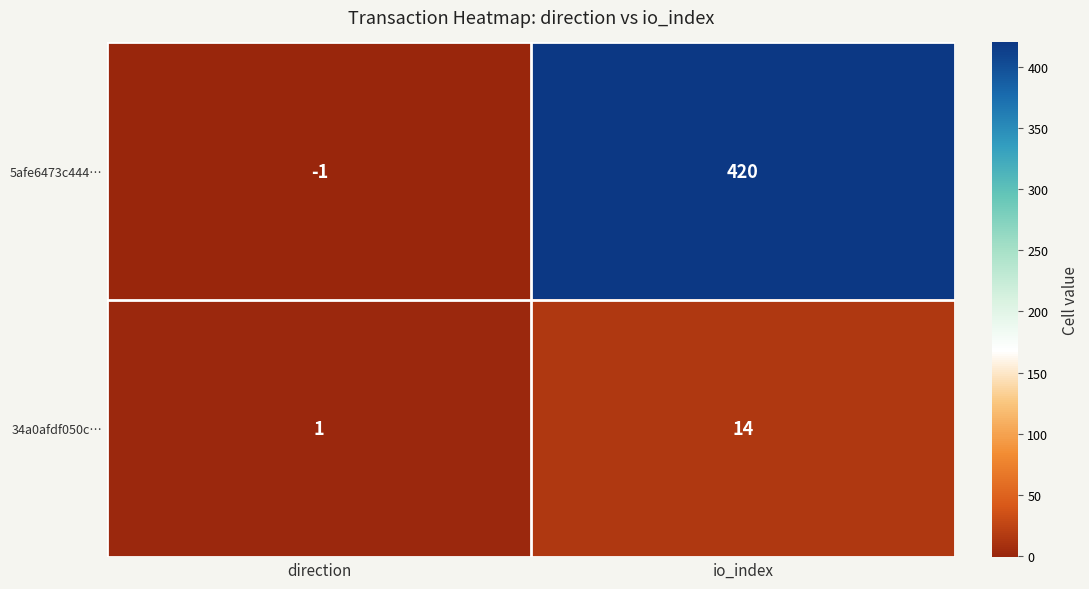

Between direction and io_index, which series saw the biggest shift?

5afe6473c444…